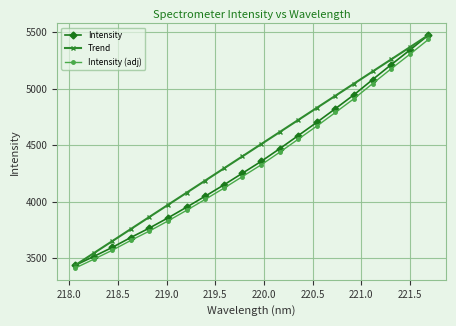

True or false: Intensity (adj) and Intensity cross at least once.

False